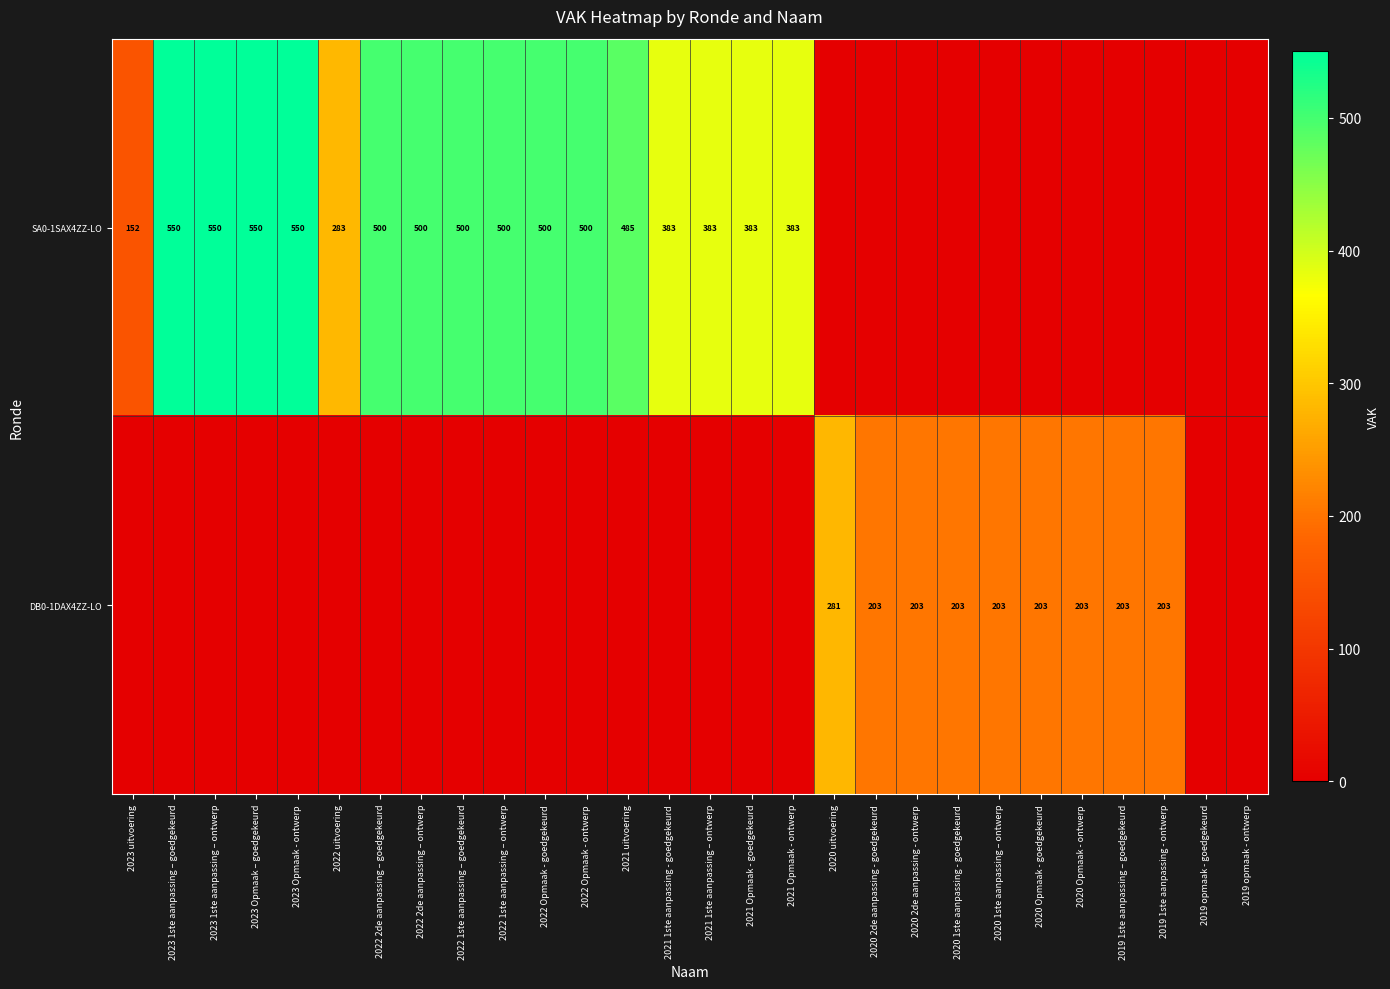

Is it true that SA0-1SAX4ZZ-LO equals 550 at 2023 1ste aanpassing – goedgekeurd?

True